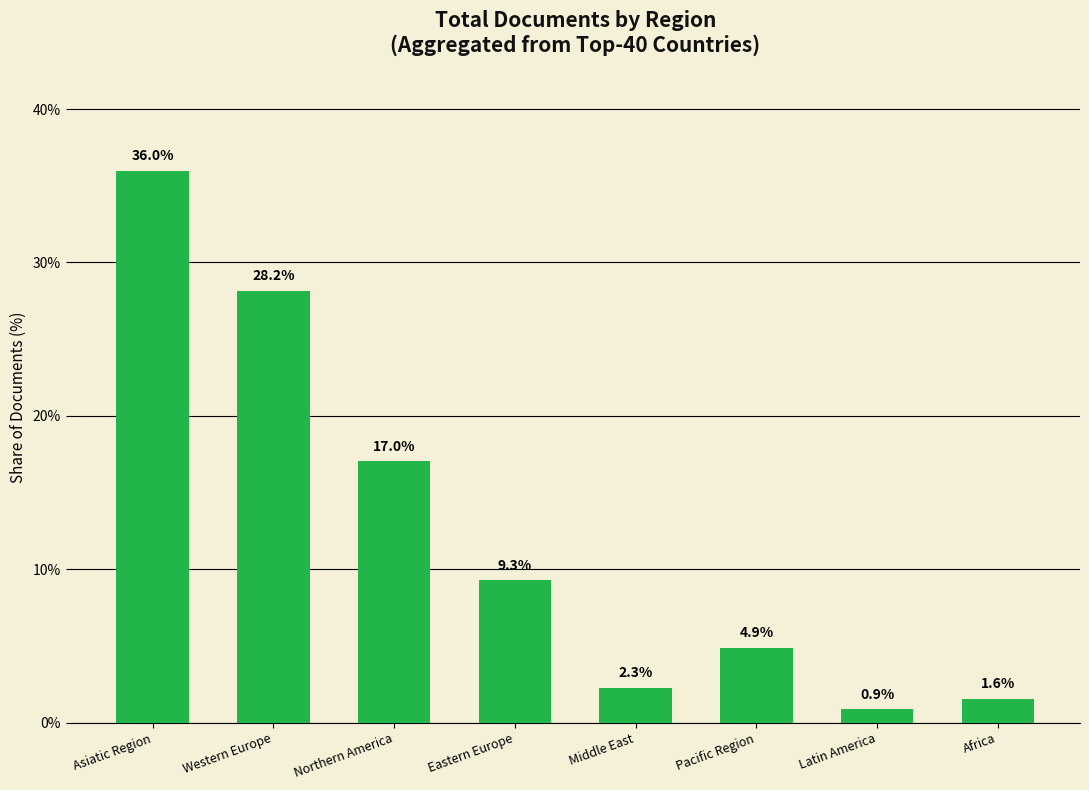

Which category has the highest value across all series?

Asiatic Region